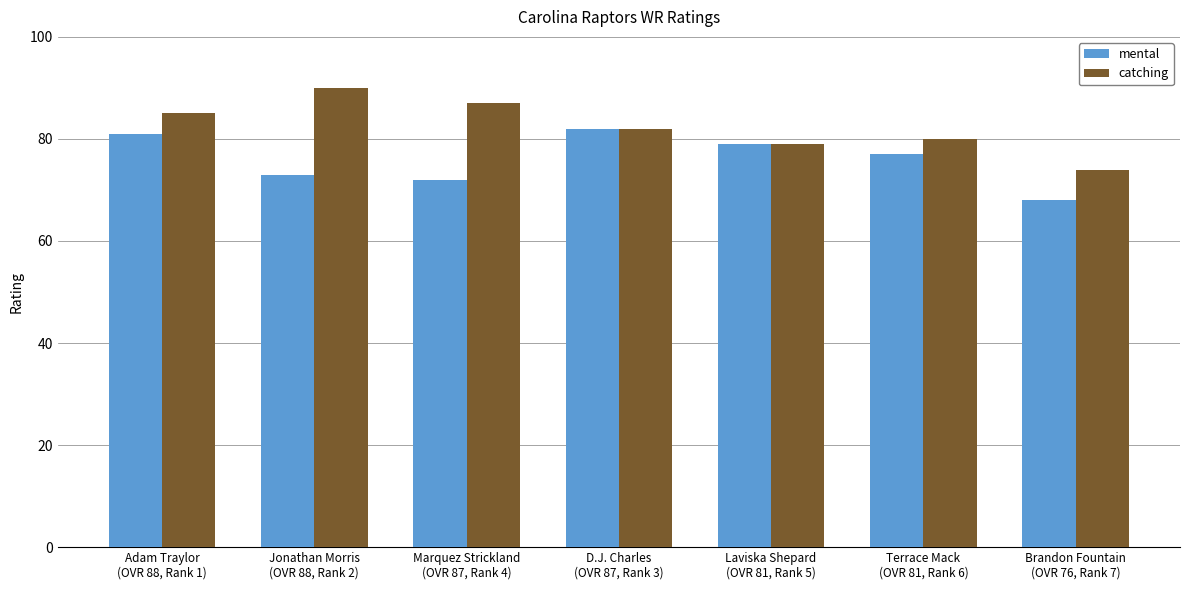

What is the difference between the maximum and second lowest values in the catching series?

11